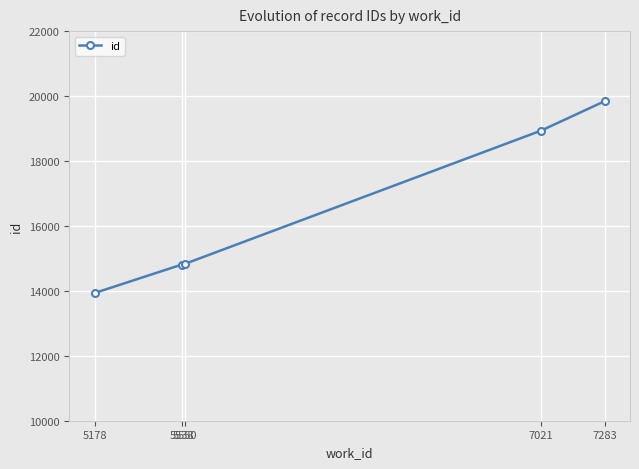

How many values are below 14829?

2